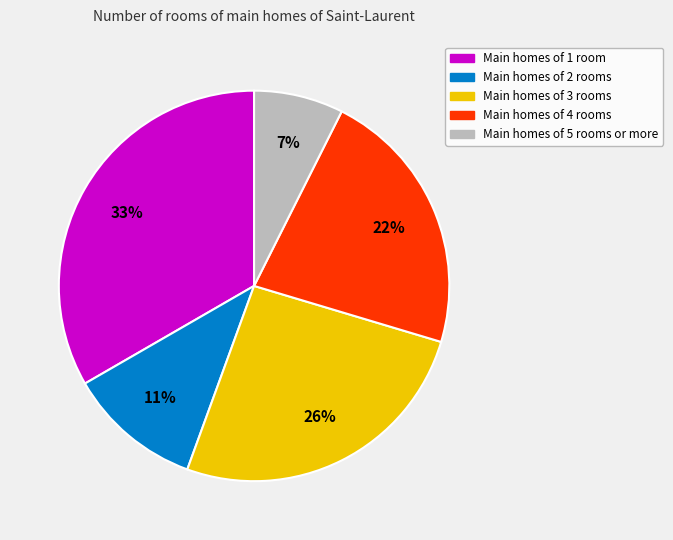

Is there a majority slice in this chart?

No